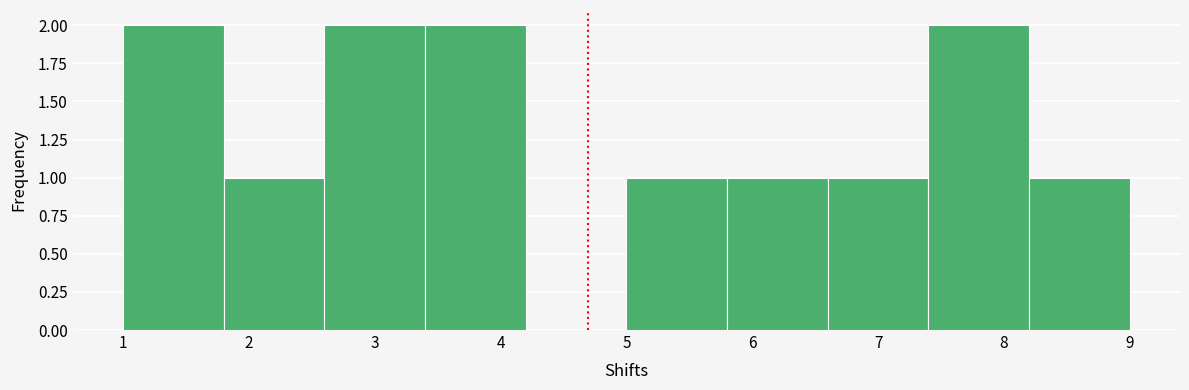

Reading left to right, list every bar in this chart as the range it spans on the x-axis followed by its height. The values are not printed on the chart, so give them approximately, as read against the axis.

1.0 to 1.8: 2
1.8 to 2.6: 1
2.6 to 3.4: 2
3.4 to 4.2: 2
4.2 to 5.0: 0
5.0 to 5.8: 1
5.8 to 6.6: 1
6.6 to 7.4: 1
7.4 to 8.2: 2
8.2 to 9.0: 1